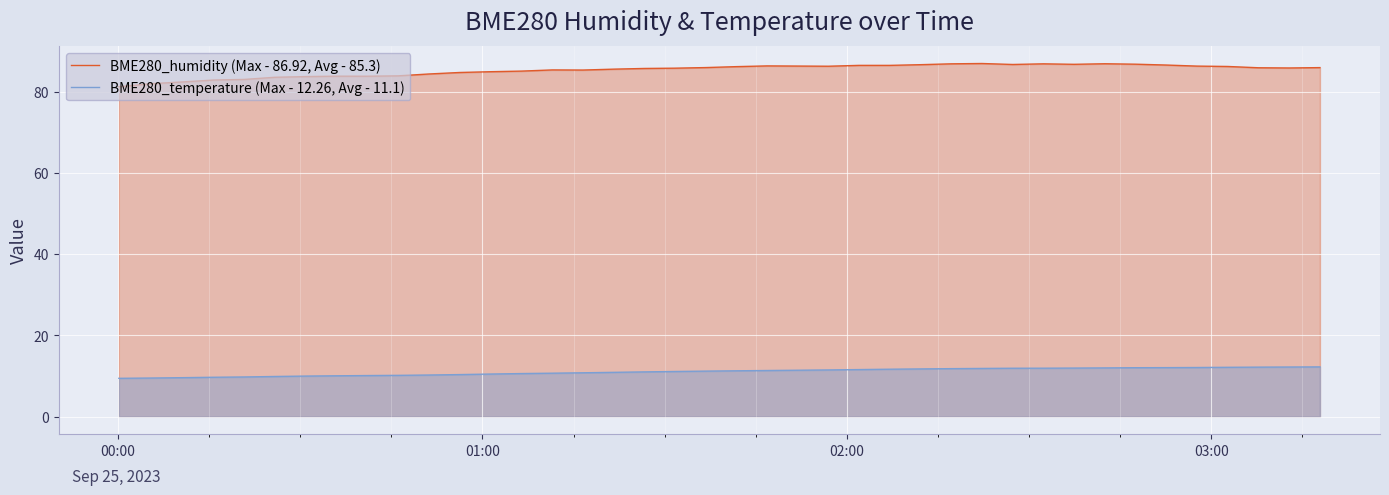

What is the sum of all BME280_temperature (Max - 12.26, Avg - 11.1) values?

443.2